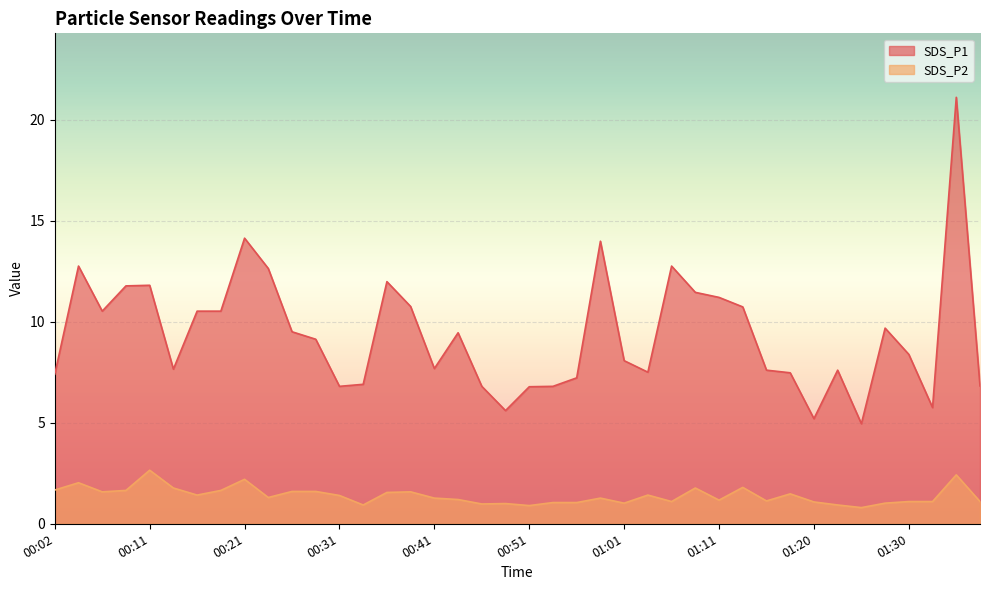

True or false: SDS_P1 and SDS_P2 cross at least once.

False